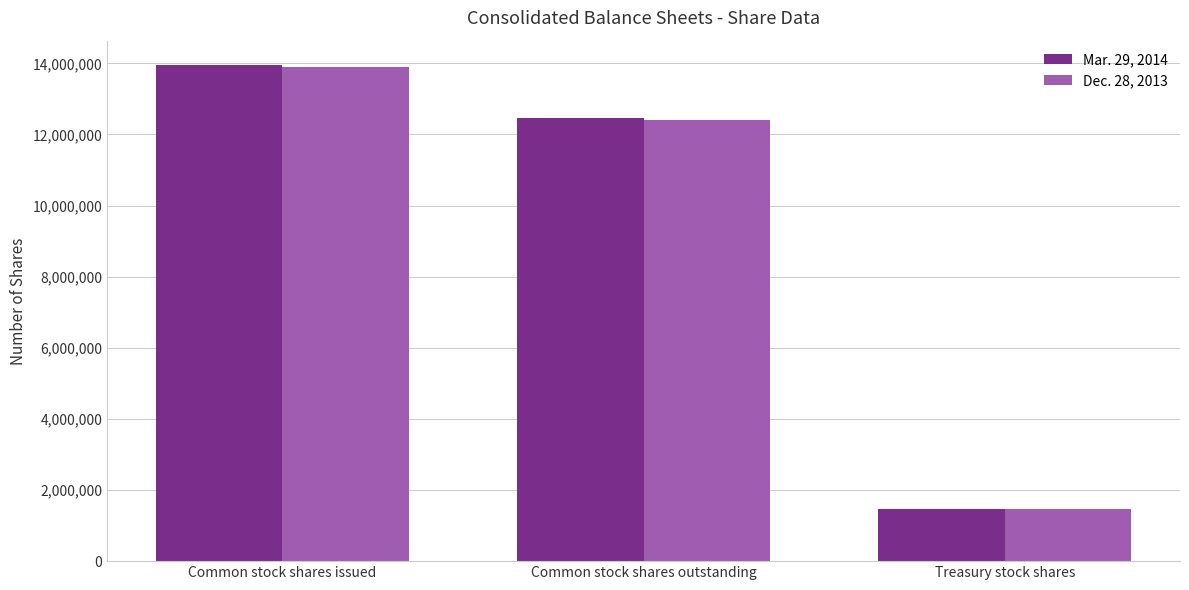

Which category has the lowest value across all series?

Treasury stock shares